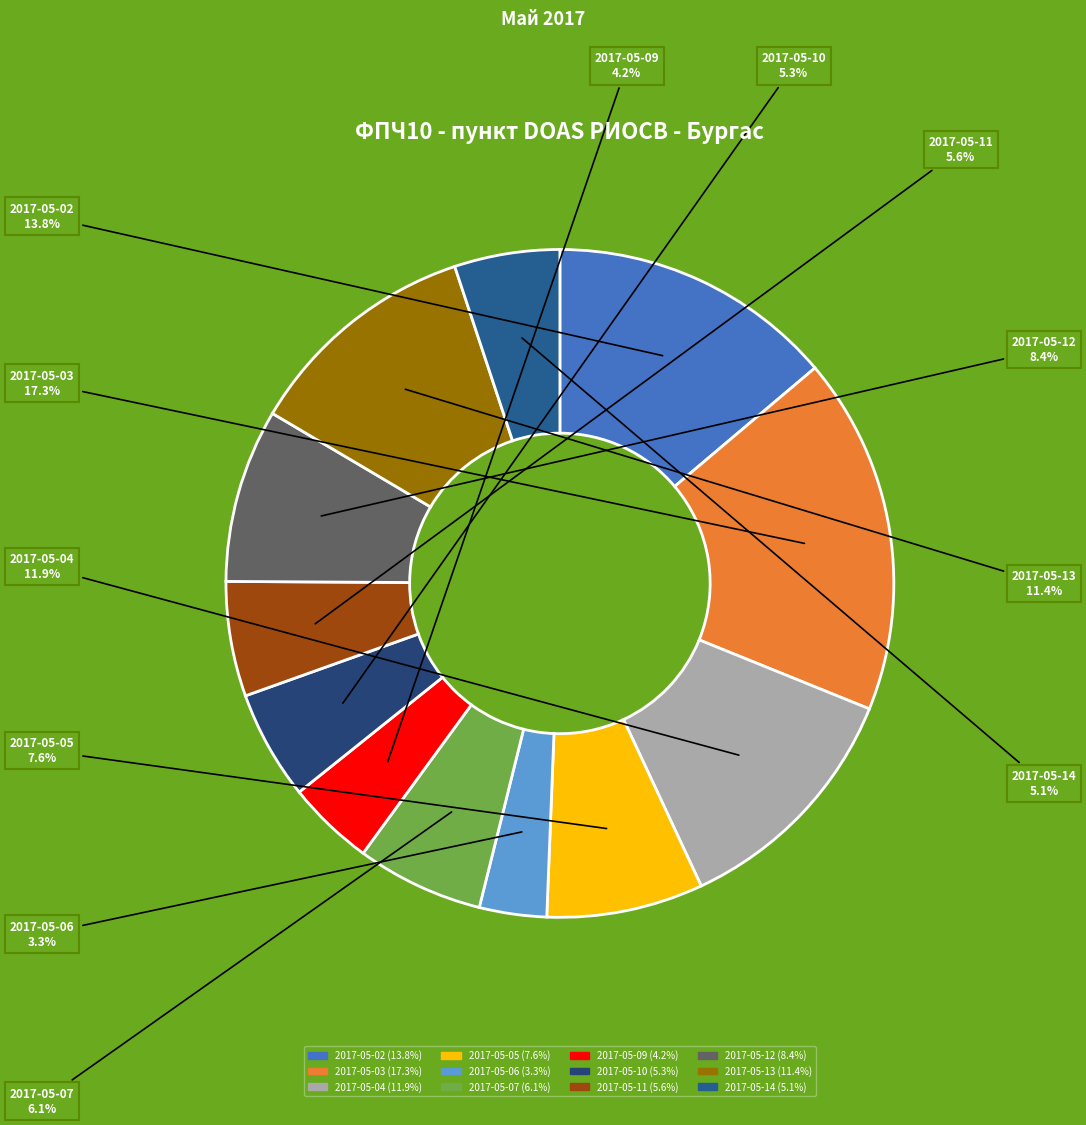

Approximately how many times larger is the value at 2017-05-06 compared to 2017-05-09?

0.8